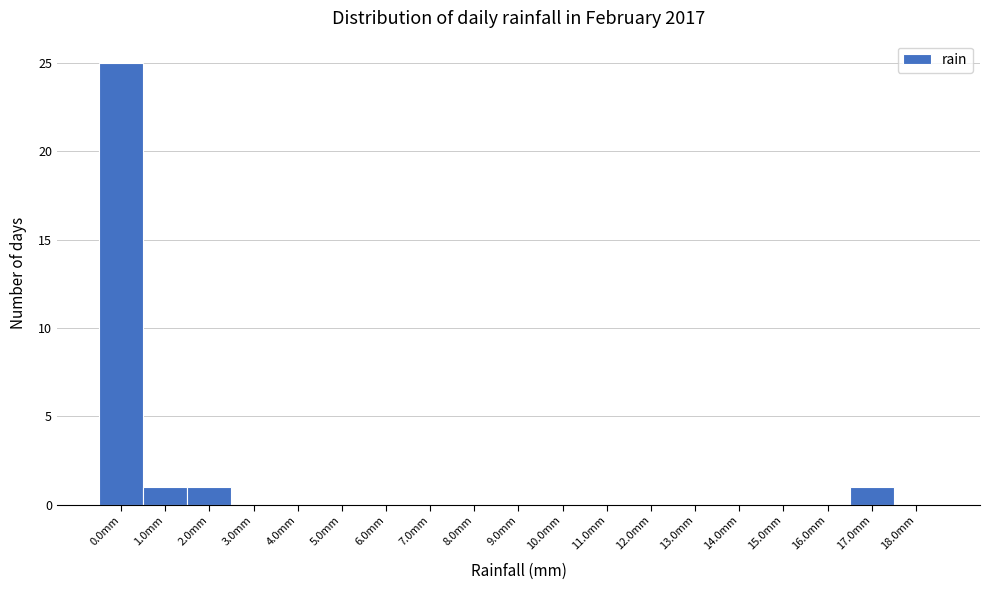

Reading right to left, transcribe all the data shown in this chart.

18.0mm=0	17.0mm=1	16.0mm=0	15.0mm=0	14.0mm=0	13.0mm=0	12.0mm=0	11.0mm=0	10.0mm=0	9.0mm=0	8.0mm=0	7.0mm=0	6.0mm=0	5.0mm=0	4.0mm=0	3.0mm=0	2.0mm=1	1.0mm=1	0.0mm=25